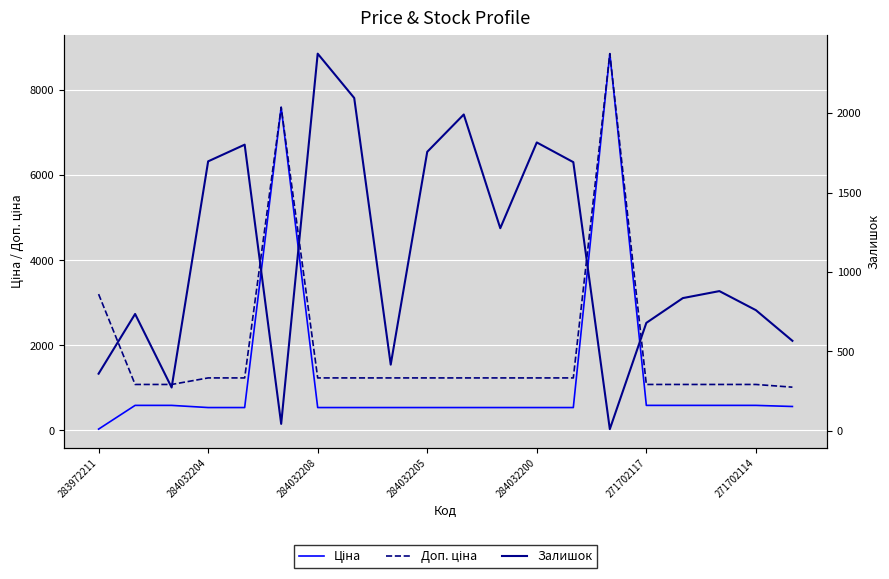

The Залишок series shows 3966.6 at 284032208. True or false?

False